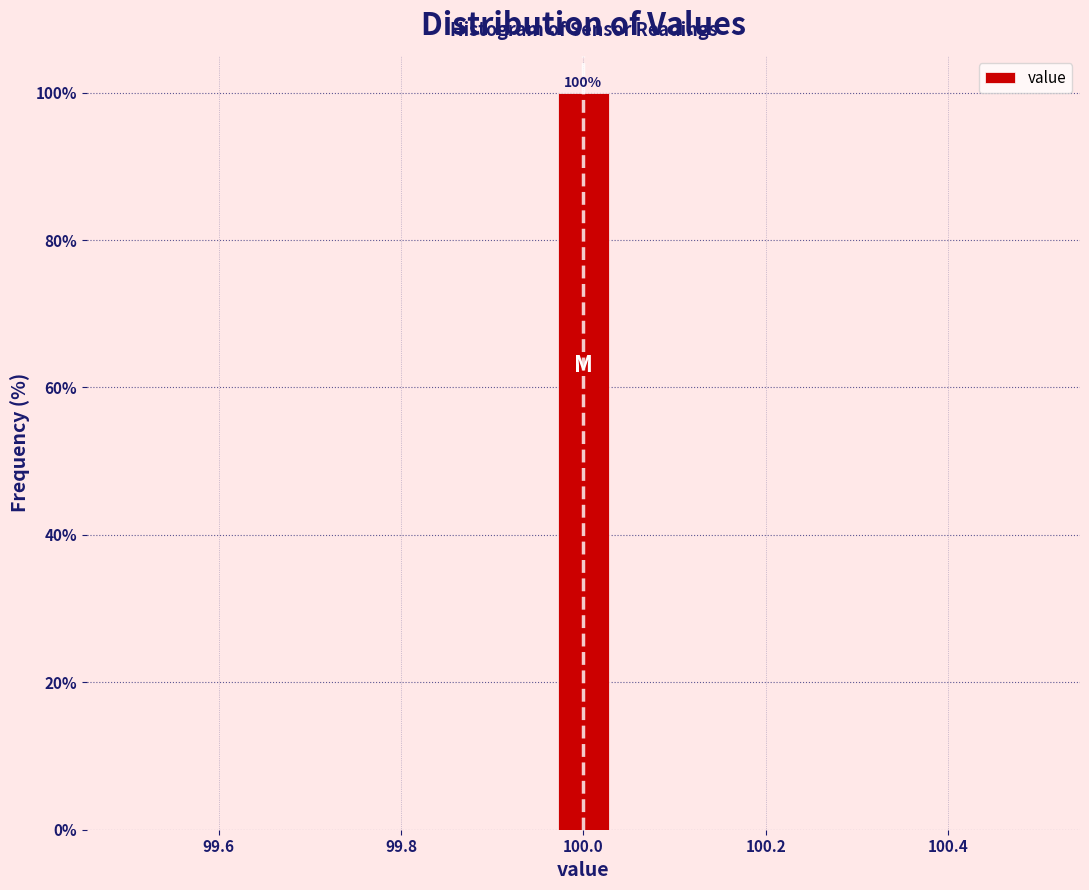

Around what value on the x-axis is the tallest bar? Give the approximate position of its centre, as read against the axis.

100.00